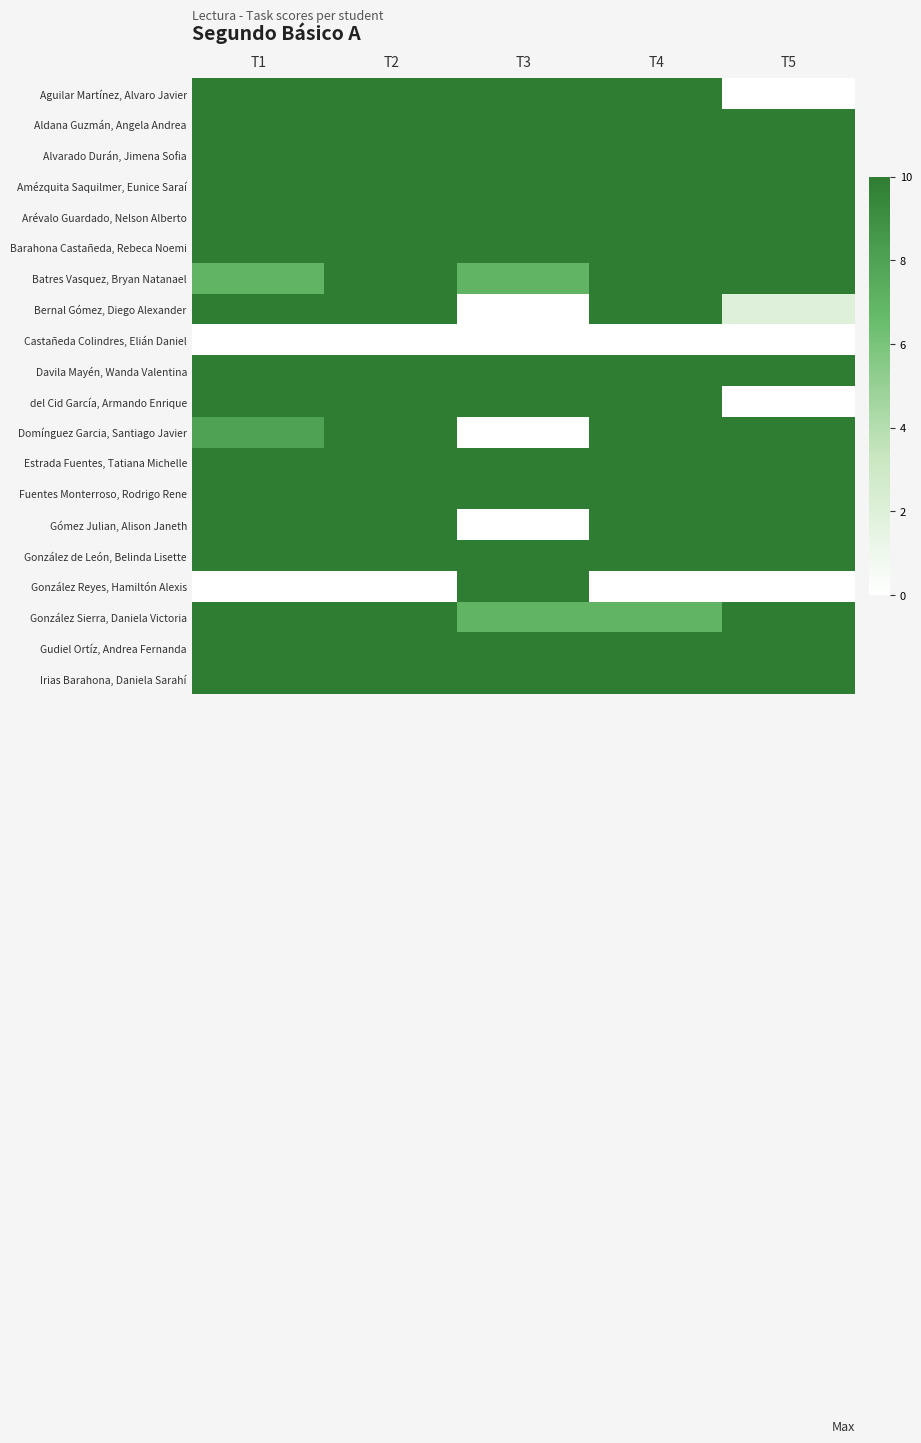

At which category does the chart reach its minimum across all series?

T5